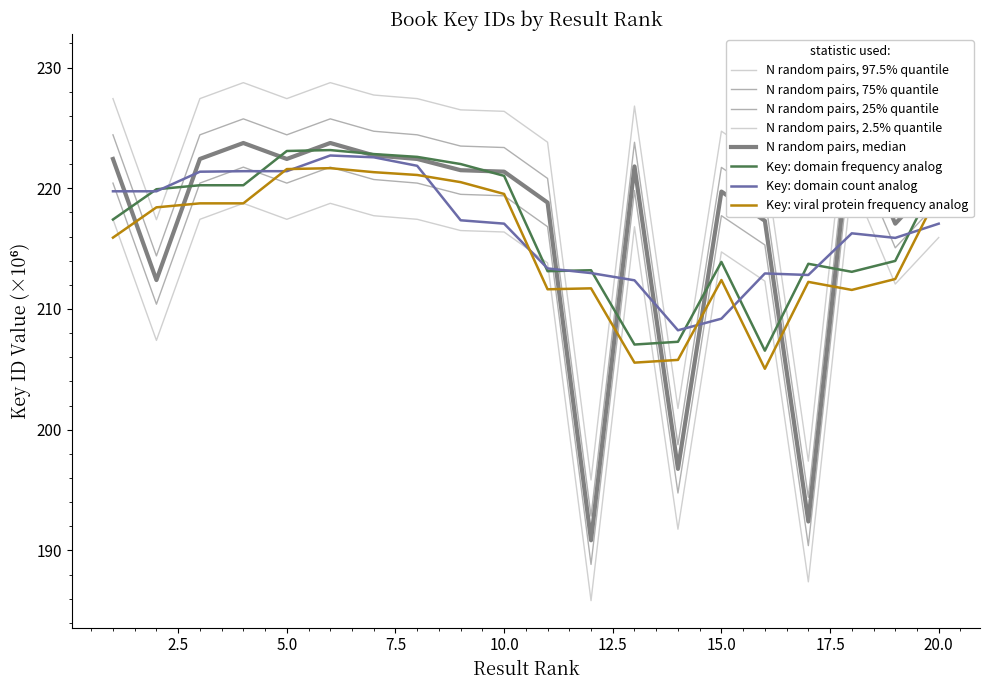

True or false: Key scaled and Key (millions) cross at least once.

False